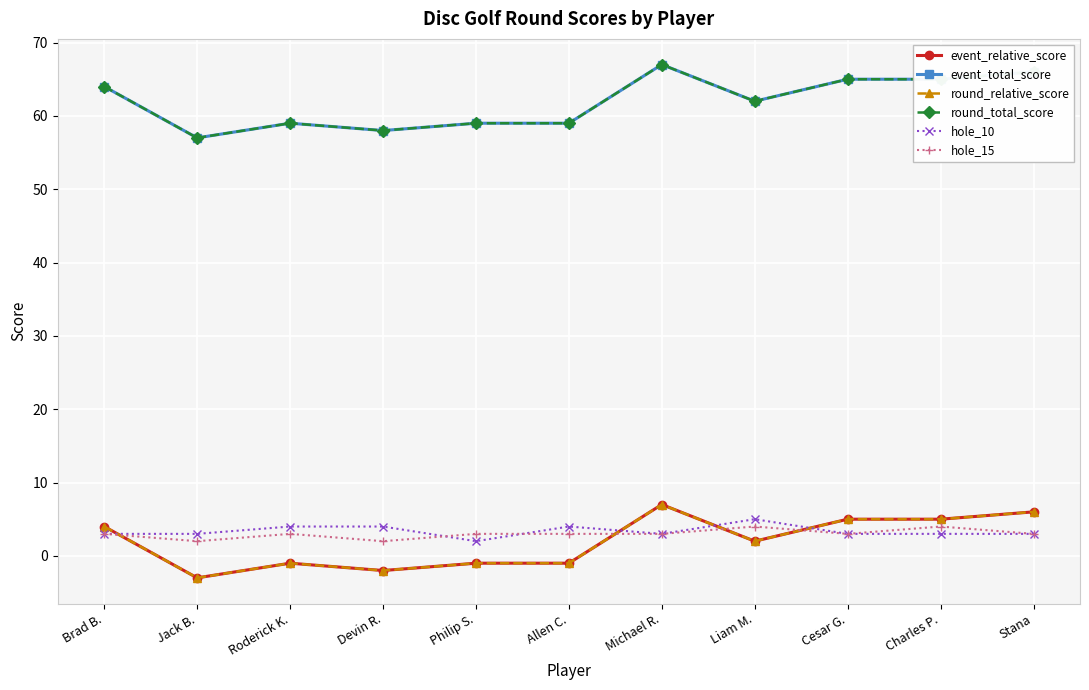

What is the value of the hole_10 point at the 10th from the left?

3